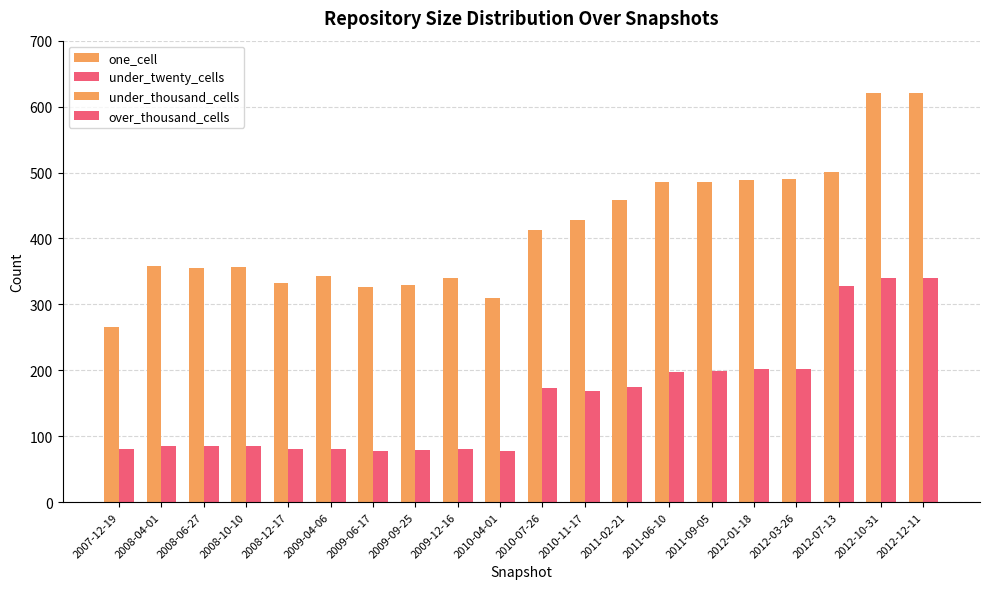

Reading left to right, list all the values displayed in this chart.

one_cell: 2007-12-19=265	2008-04-01=358	2008-06-27=355	2008-10-10=357	2008-12-17=332	2009-04-06=343	2009-06-17=327	2009-09-25=329	2009-12-16=340	2010-04-01=309	2010-07-26=413	2010-11-17=428	2011-02-21=459	2011-06-10=486	2011-09-05=486	2012-01-18=489	2012-03-26=490	2012-07-13=501	2012-10-31=621	2012-12-11=620
under_twenty_cells: 2007-12-19=80	2008-04-01=85	2008-06-27=85	2008-10-10=85	2008-12-17=80	2009-04-06=80	2009-06-17=78	2009-09-25=79	2009-12-16=80	2010-04-01=77	2010-07-26=173	2010-11-17=169	2011-02-21=174	2011-06-10=197	2011-09-05=199	2012-01-18=202	2012-03-26=202	2012-07-13=328	2012-10-31=340	2012-12-11=340
under_thousand_cells: 2007-12-19=0	2008-04-01=0	2008-06-27=0	2008-10-10=0	2008-12-17=0	2009-04-06=0	2009-06-17=0	2009-09-25=0	2009-12-16=0	2010-04-01=0	2010-07-26=0	2010-11-17=0	2011-02-21=0	2011-06-10=0	2011-09-05=0	2012-01-18=0	2012-03-26=0	2012-07-13=0	2012-10-31=0	2012-12-11=0
over_thousand_cells: 2007-12-19=0	2008-04-01=0	2008-06-27=0	2008-10-10=0	2008-12-17=0	2009-04-06=0	2009-06-17=0	2009-09-25=0	2009-12-16=0	2010-04-01=0	2010-07-26=0	2010-11-17=0	2011-02-21=0	2011-06-10=0	2011-09-05=0	2012-01-18=0	2012-03-26=0	2012-07-13=0	2012-10-31=0	2012-12-11=0